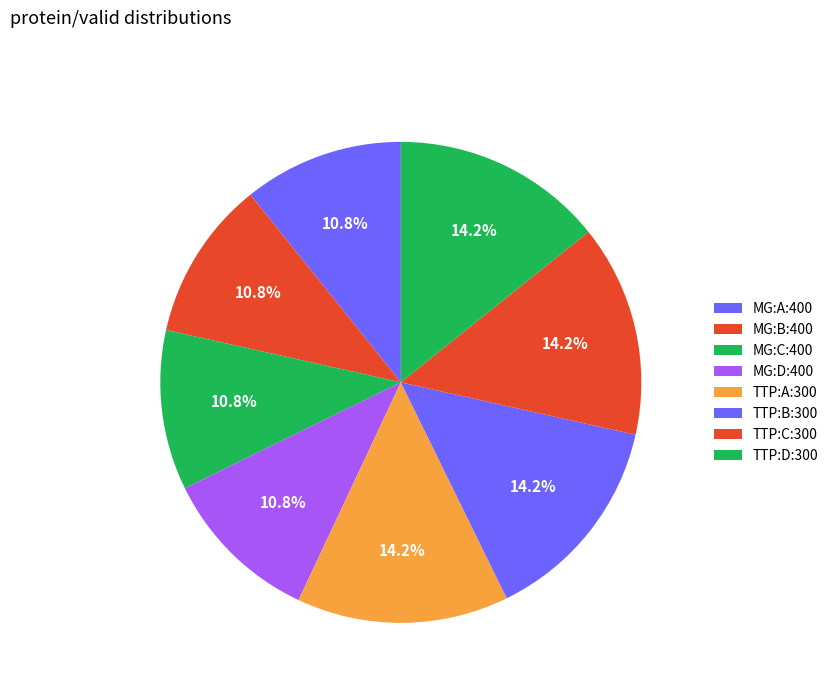

True or false: TTP:A:300 accounts for 23% of the total.

False